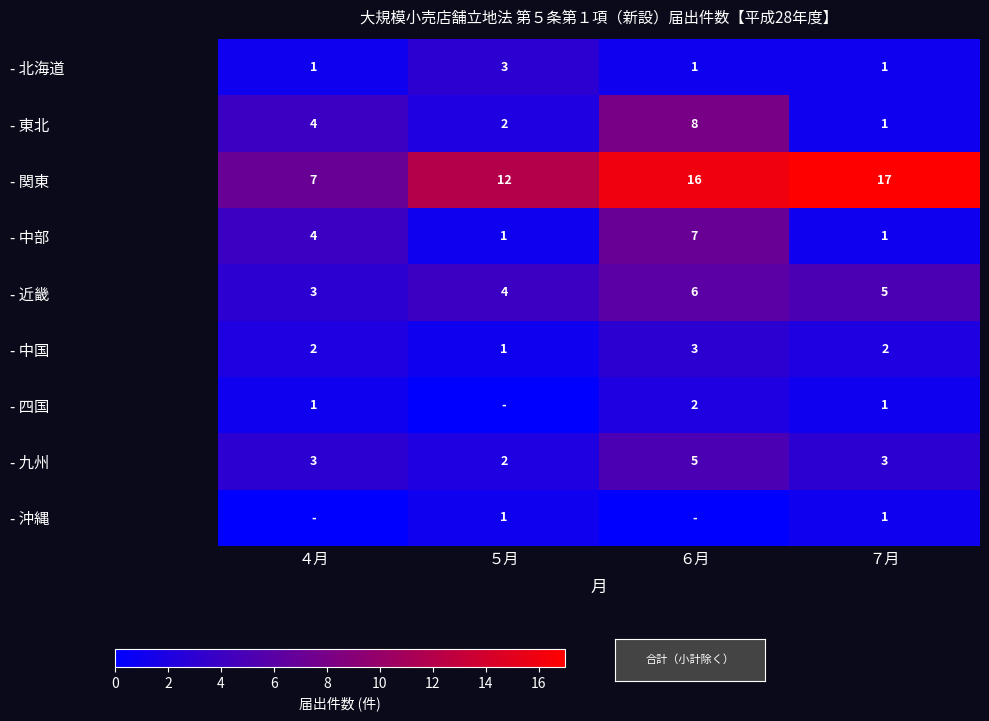

What is the difference between the maximum and minimum values in the - 近畿 series?

3